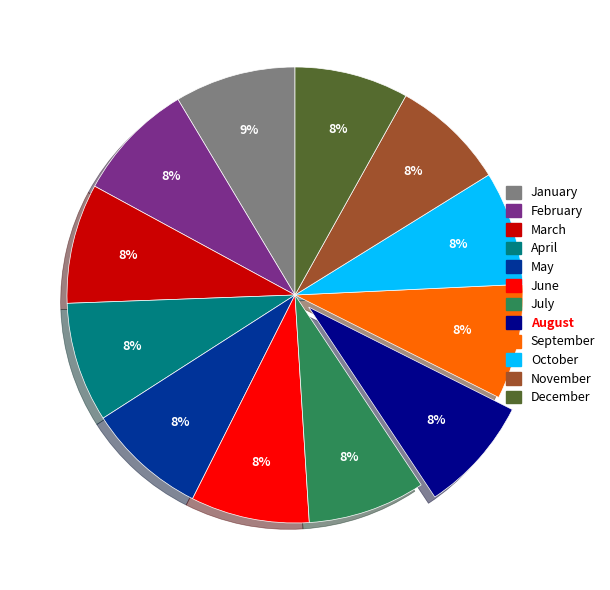

Do September and November together represent more than half of the pie?

No